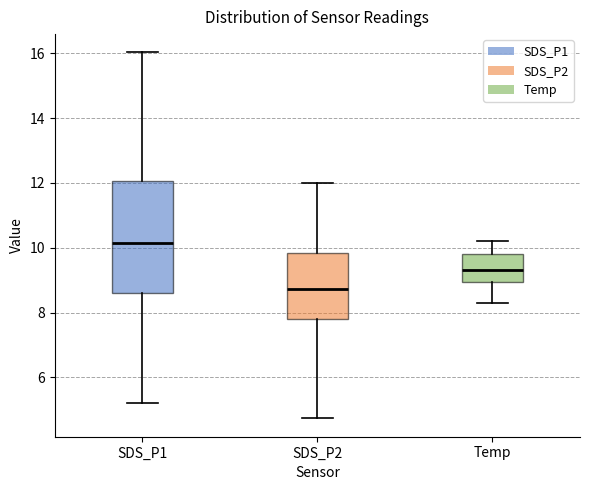

Where does the lower whisker of the box for Temp end on the y-axis? The values are not printed on the chart, so give them approximately, as read against the axis.

8.4